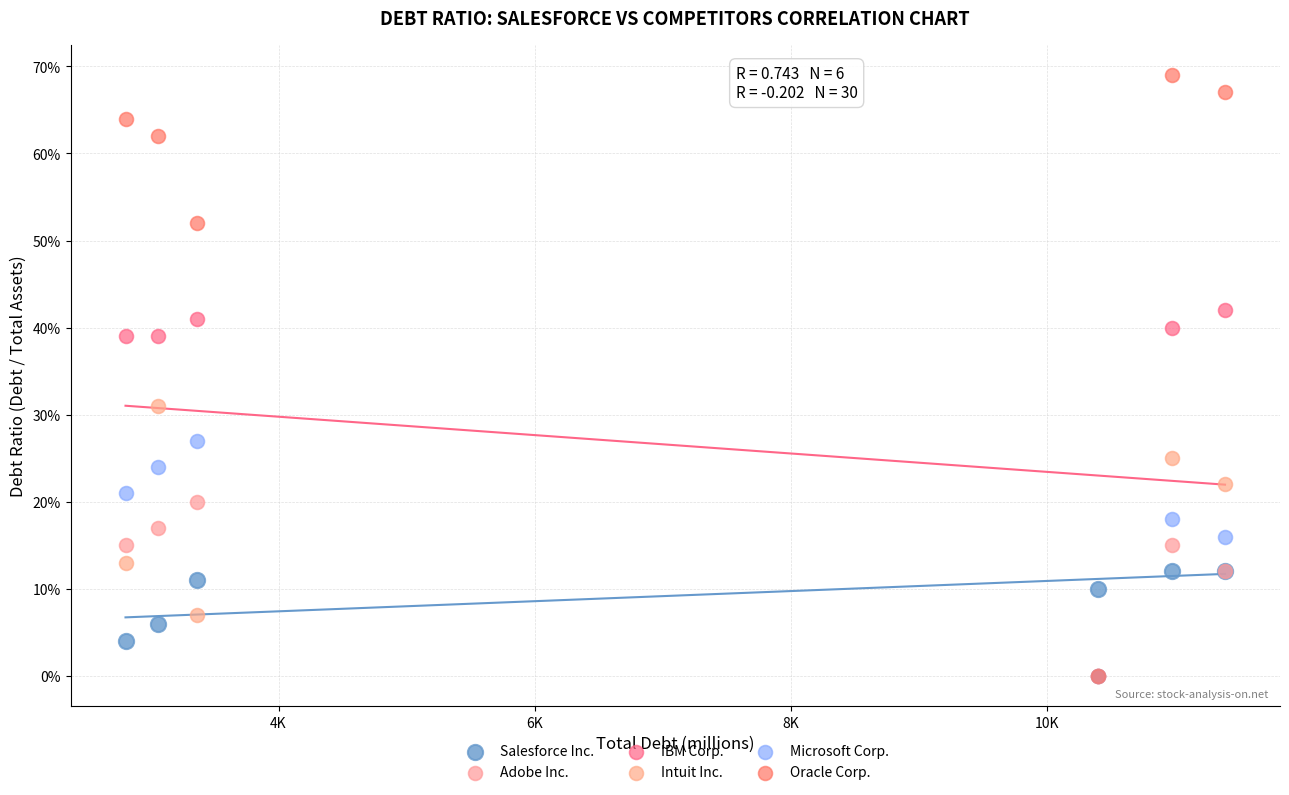

Which series has the widest spread of Y values?

Oracle Corp.